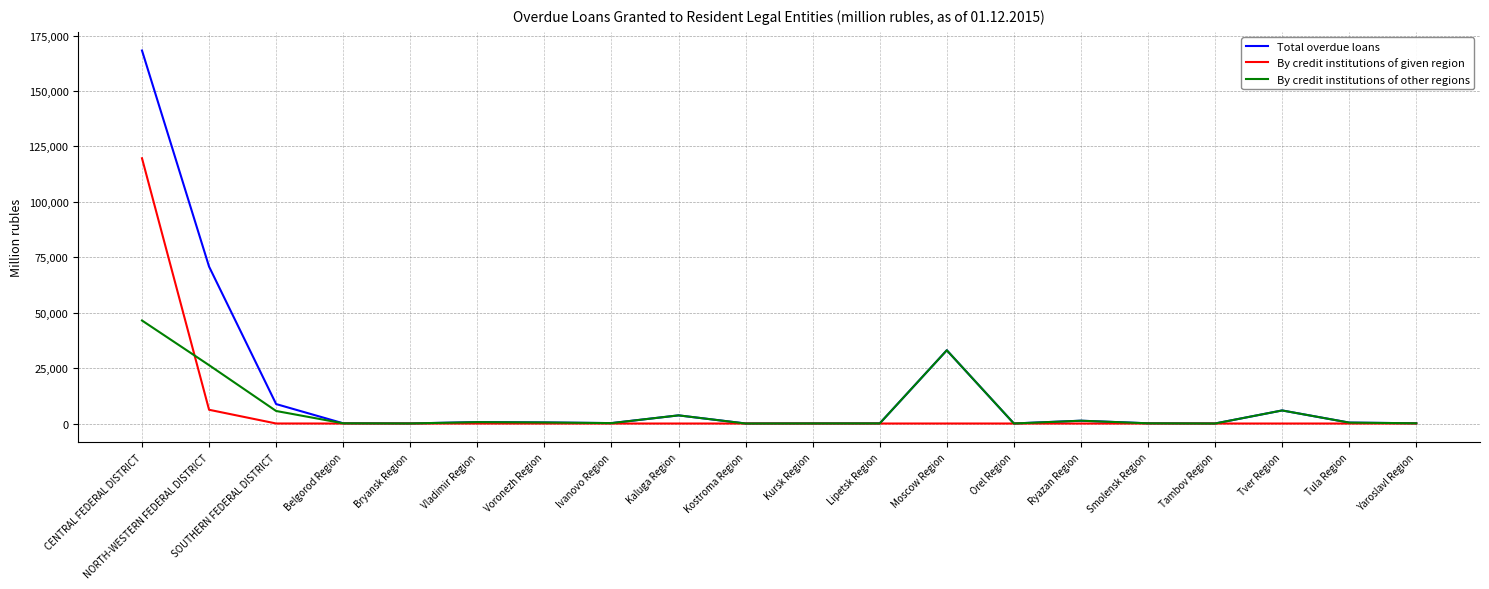

What is the approximate value of By credit institutions of other regions at CENTRAL FEDERAL DISTRICT?

46475